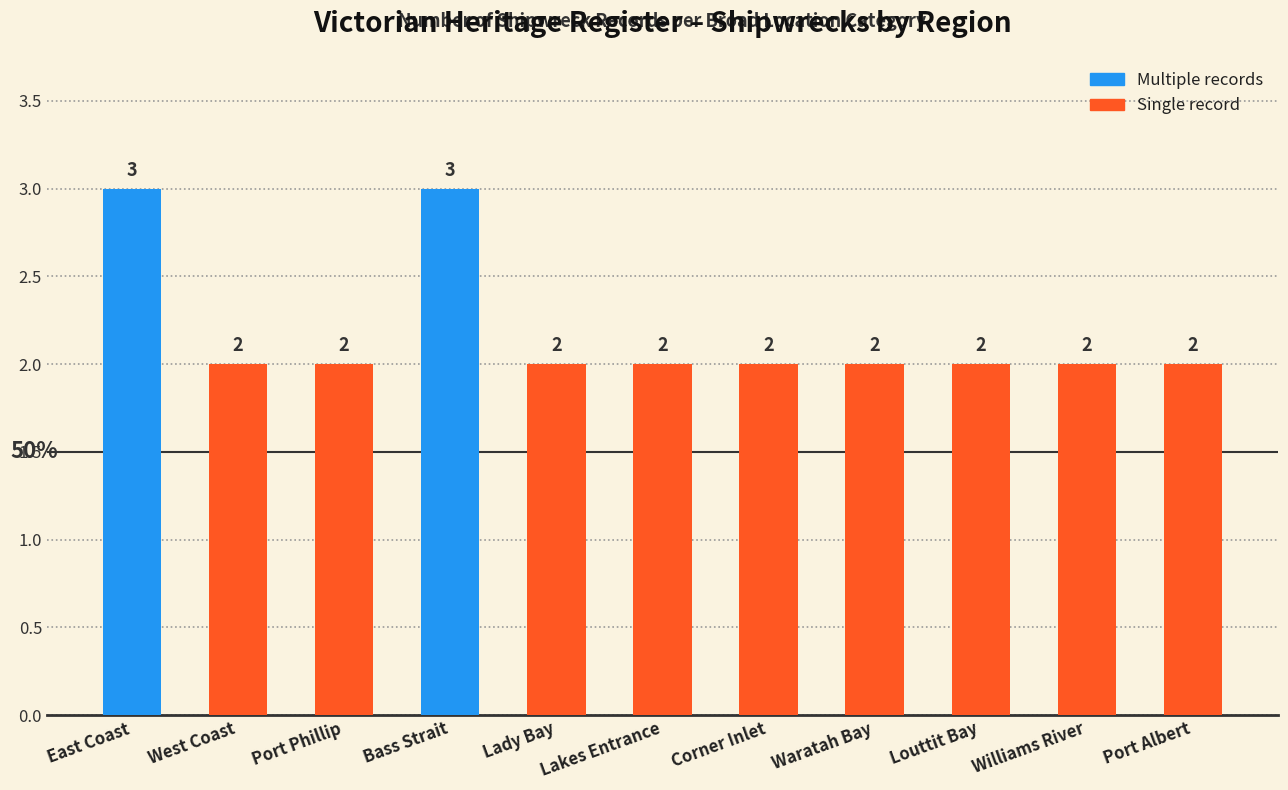

What is the maximum value shown in the chart?

3